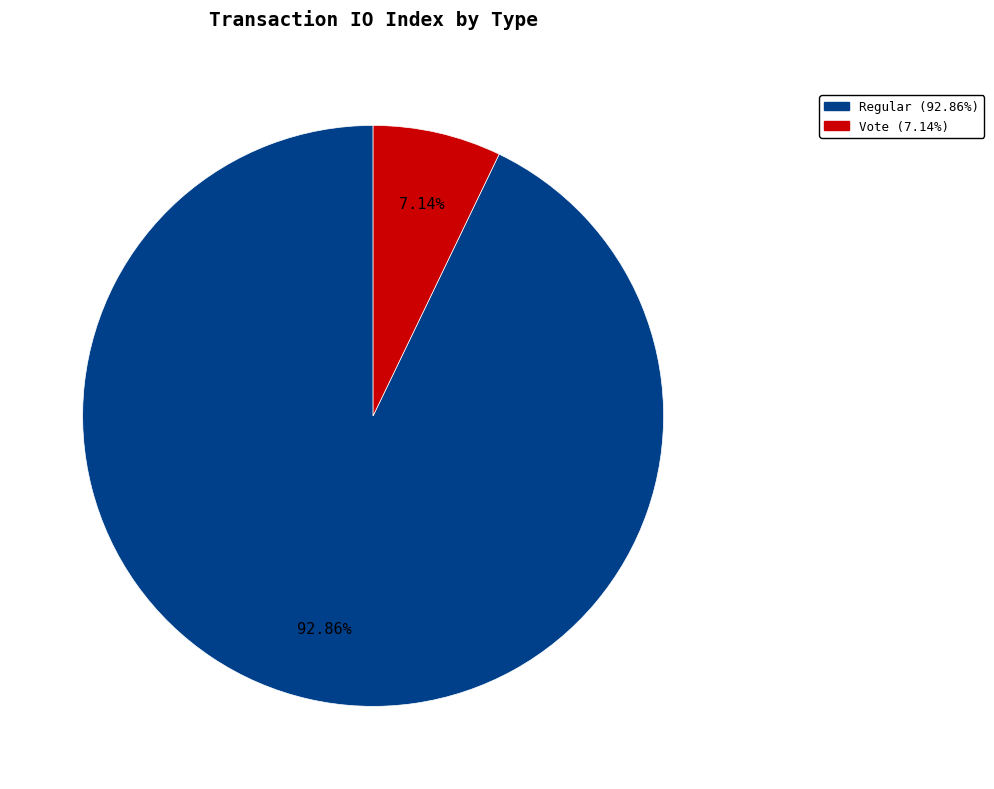

Approximately how many times larger is the value at Regular (92.86%) compared to Vote (7.14%)?

13.0